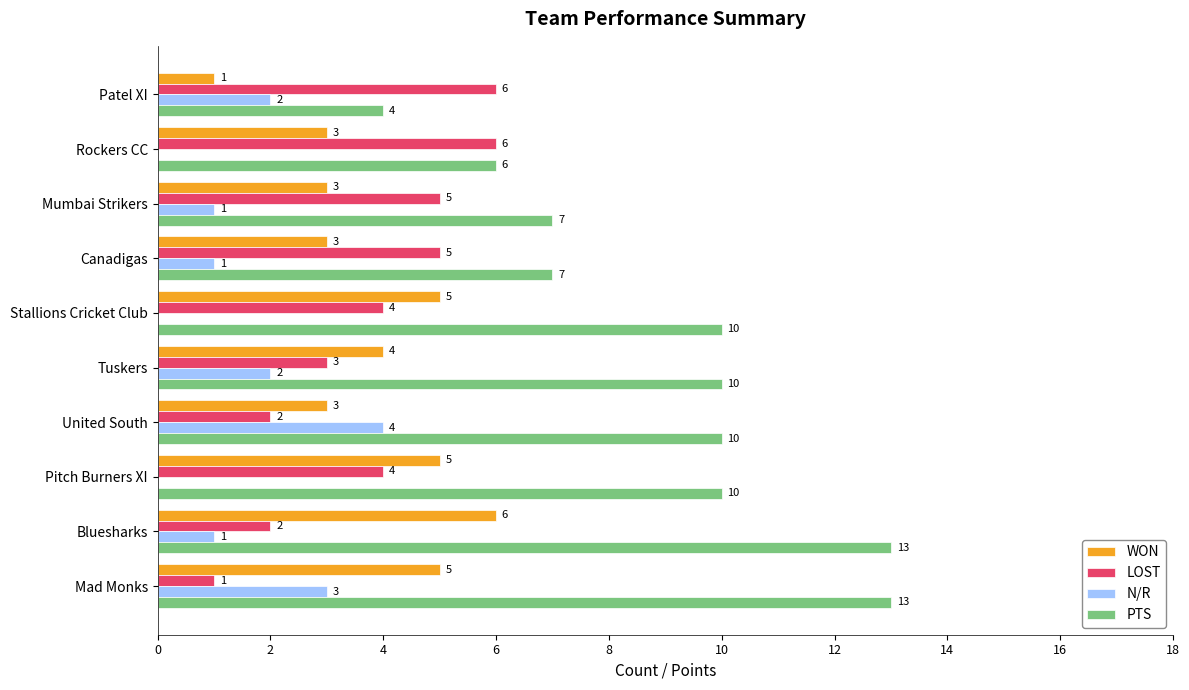

What is the average value of the N/R series?

1